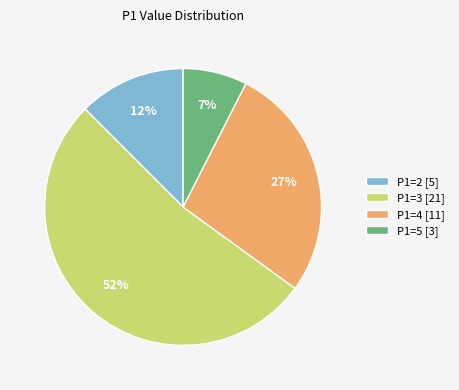

Count the number of slices in the pie.

4